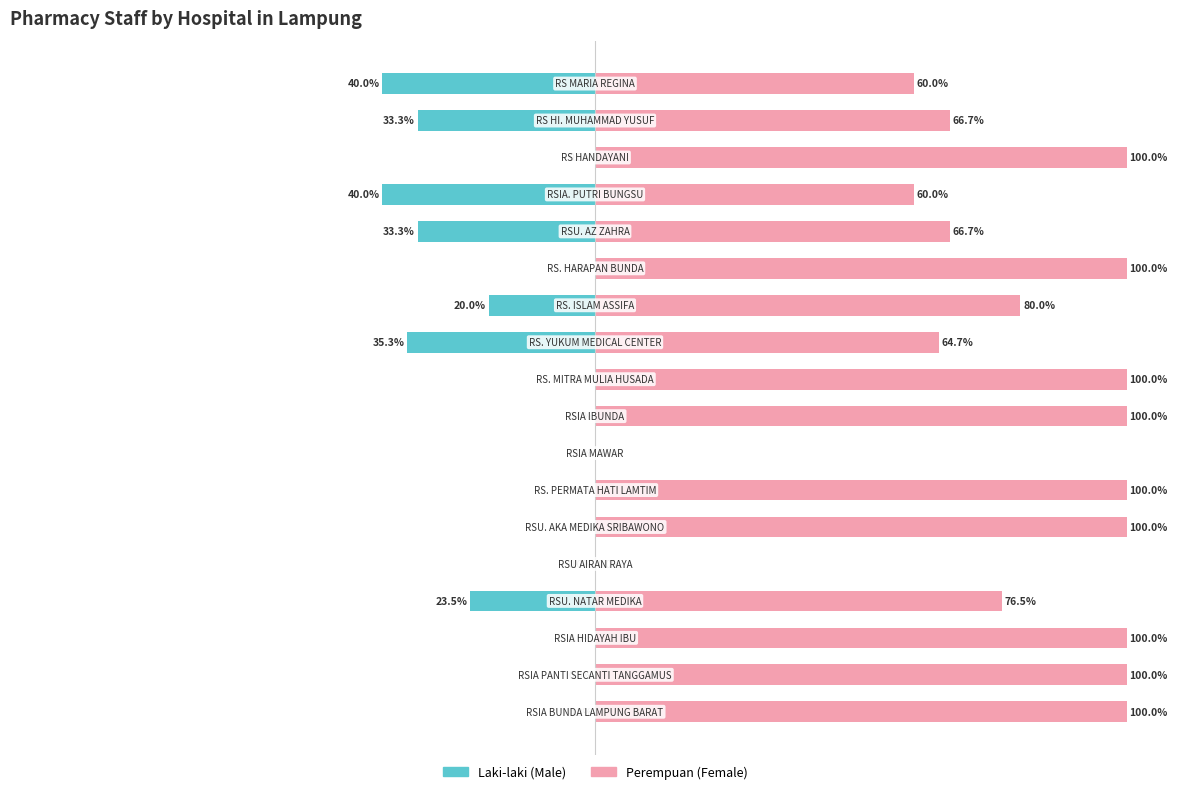

List the series in order of their overall mean, highest first.

Perempuan (Female), Laki-laki (Male)